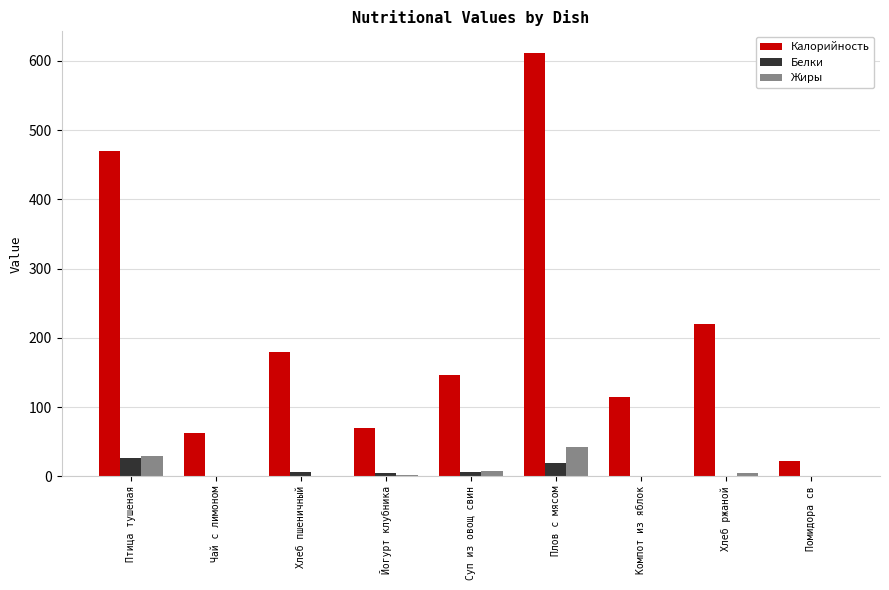

At which category is the sum across all series the highest?

Плов с мясом